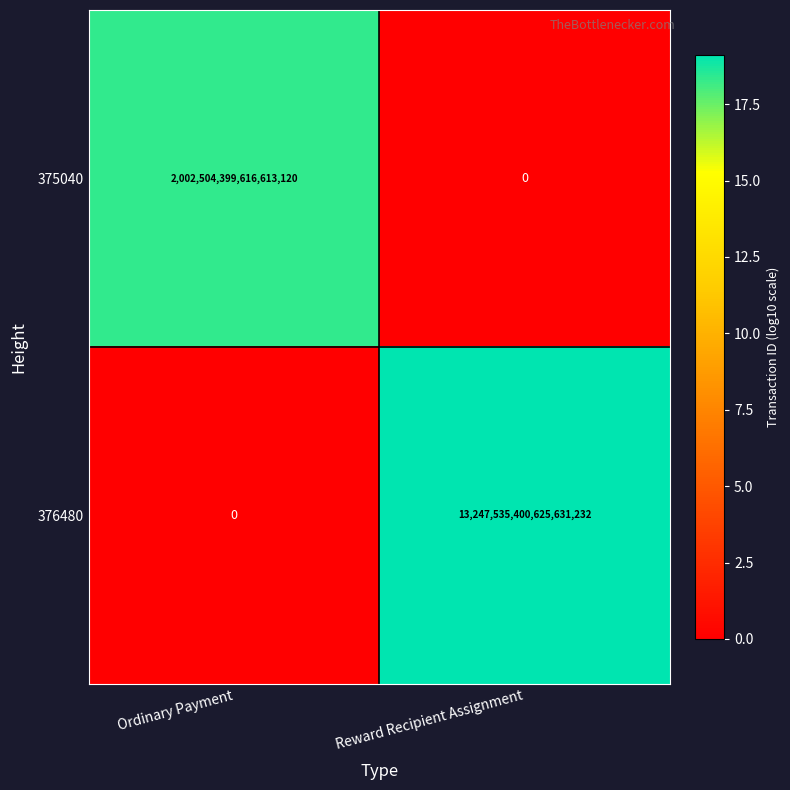

Is it true that 376480 equals 13247535400625631232 at Reward Recipient Assignment?

True